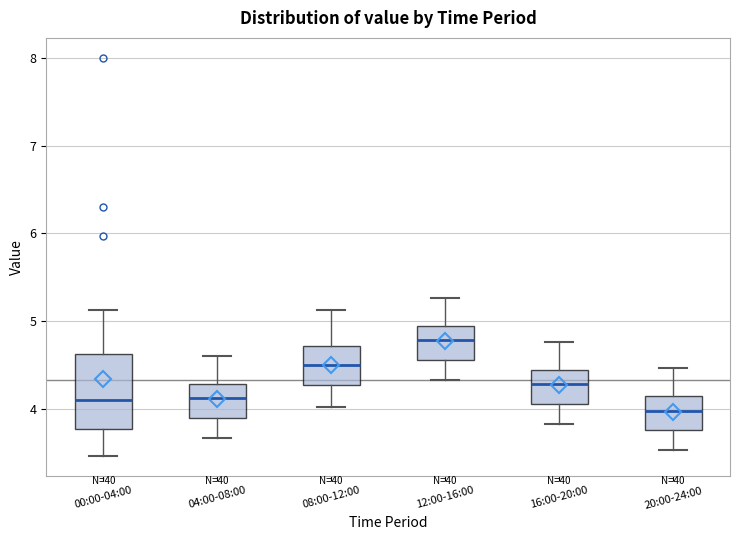

Comparing the boxes themselves (not the whiskers), which one is the tallest?

00:00-04:00